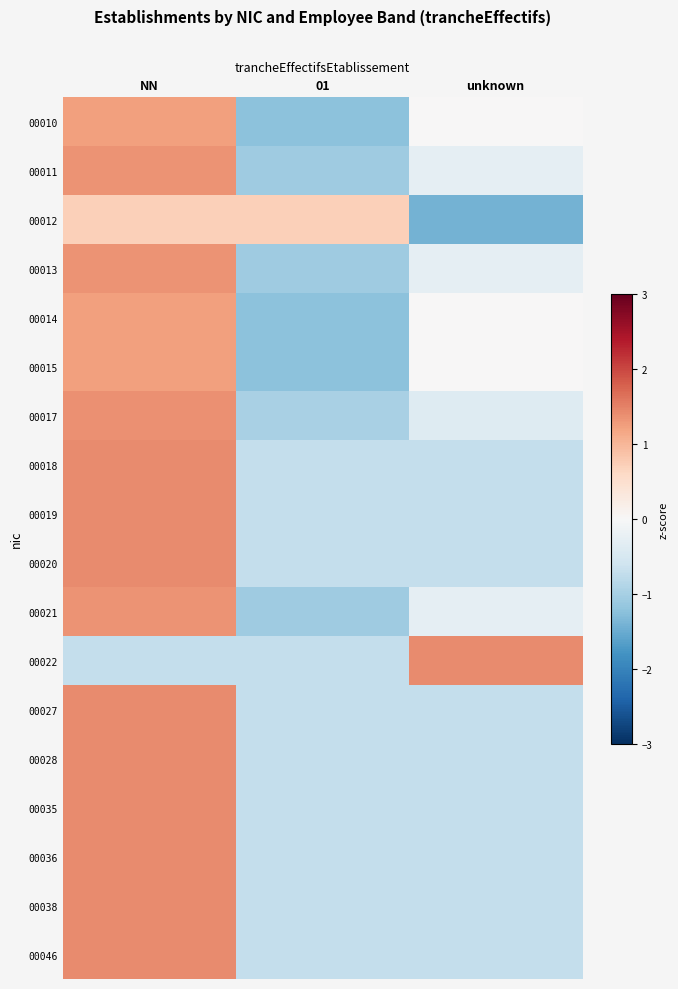

How many series are shown in this chart?

18